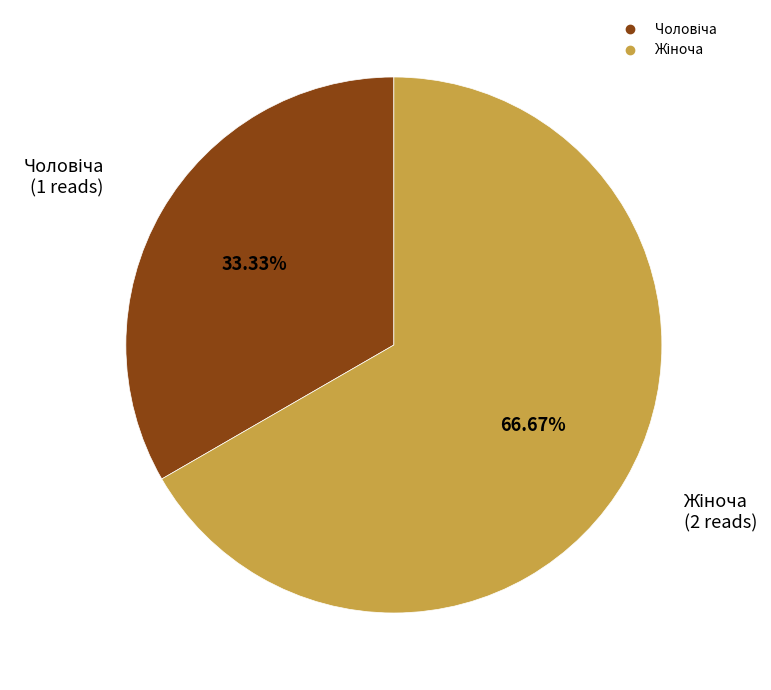

Is there any slice that represents more than half of the pie?

Yes